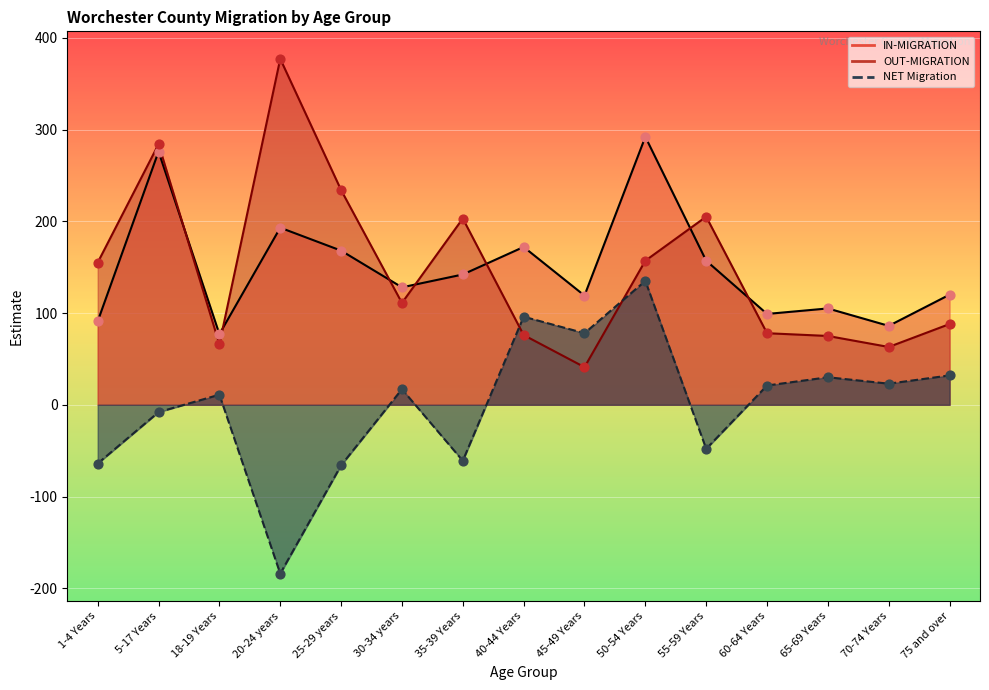

Which series has the largest Y range (max minus min)?

OUT-MIGRATION